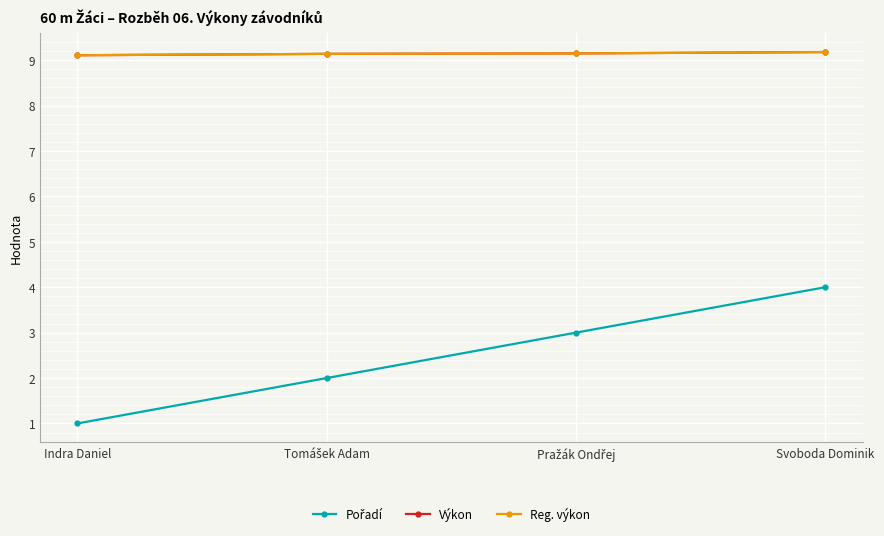

What is the average value of the Pořadí series?

2.5